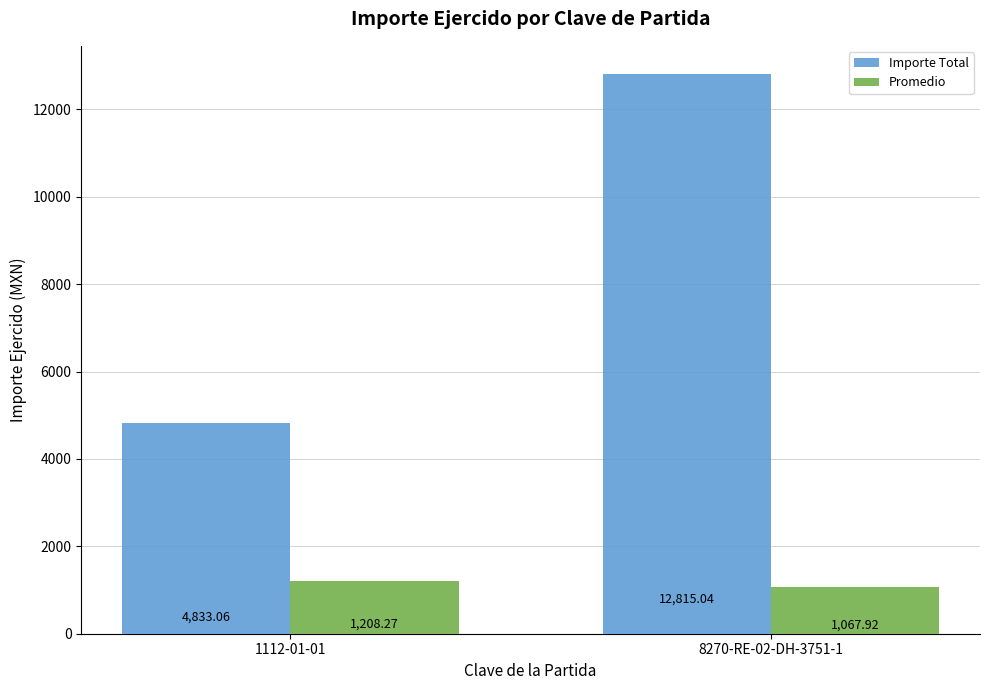

Which series has the widest spread of values?

Importe Total